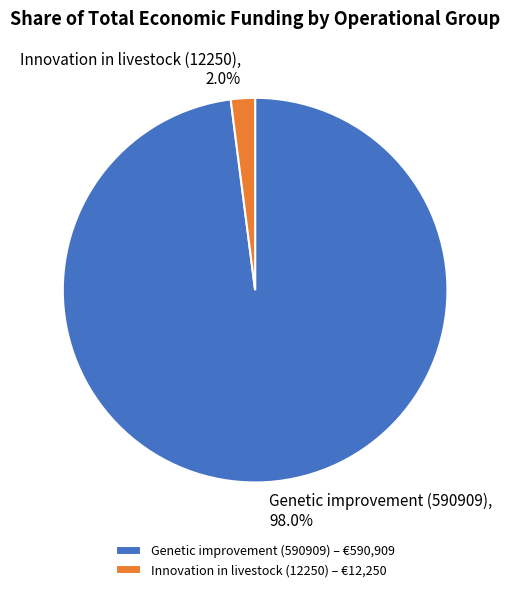

What is the largest slice in the pie chart?

Genetic improvement (590909)